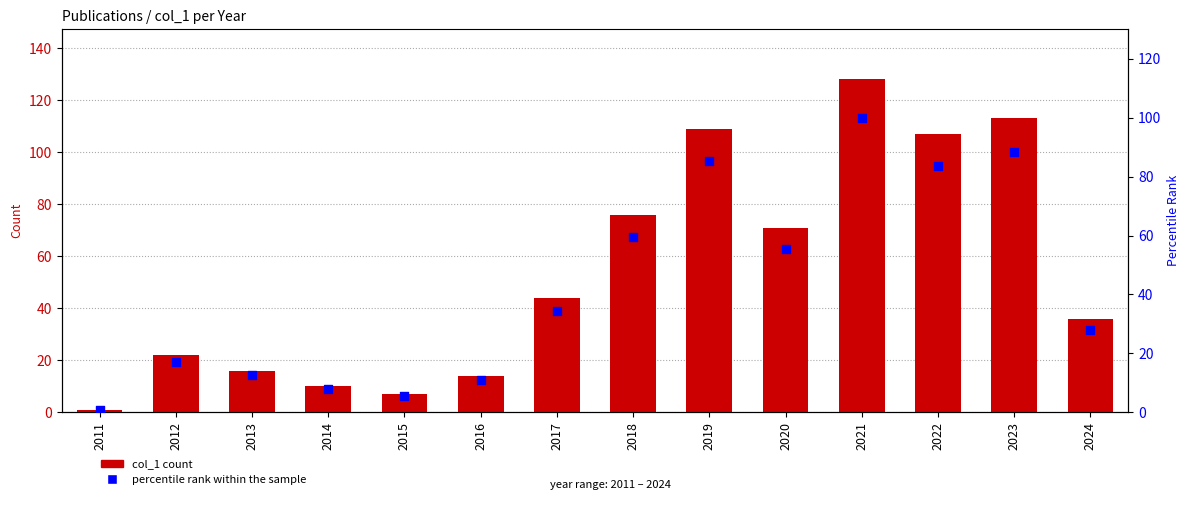

Which series has the largest total across all categories?

col_1